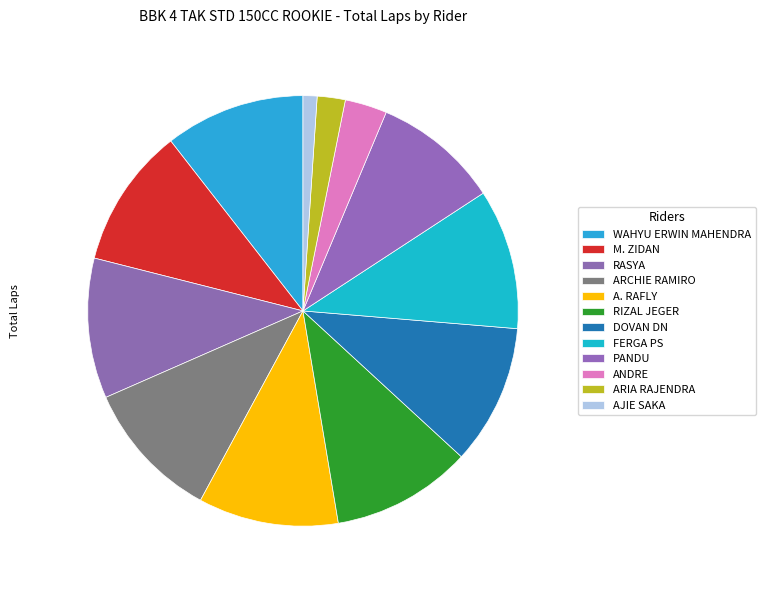

Between AJIE SAKA and ARIA RAJENDRA, which is larger?

ARIA RAJENDRA